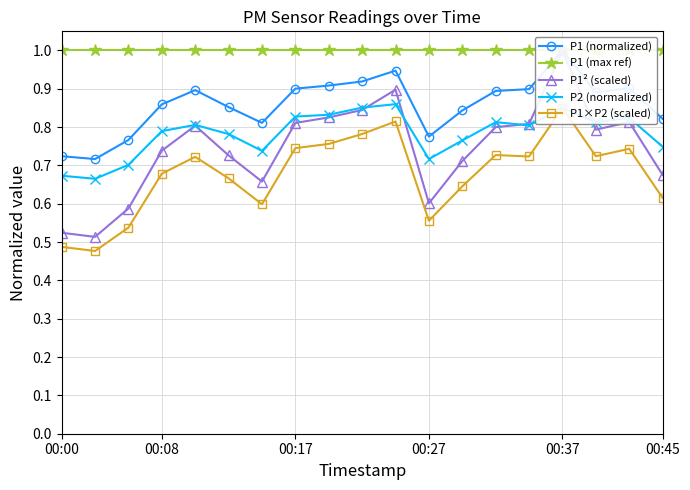

Count the P2 (normalized) values in the range 0 to 1.

19